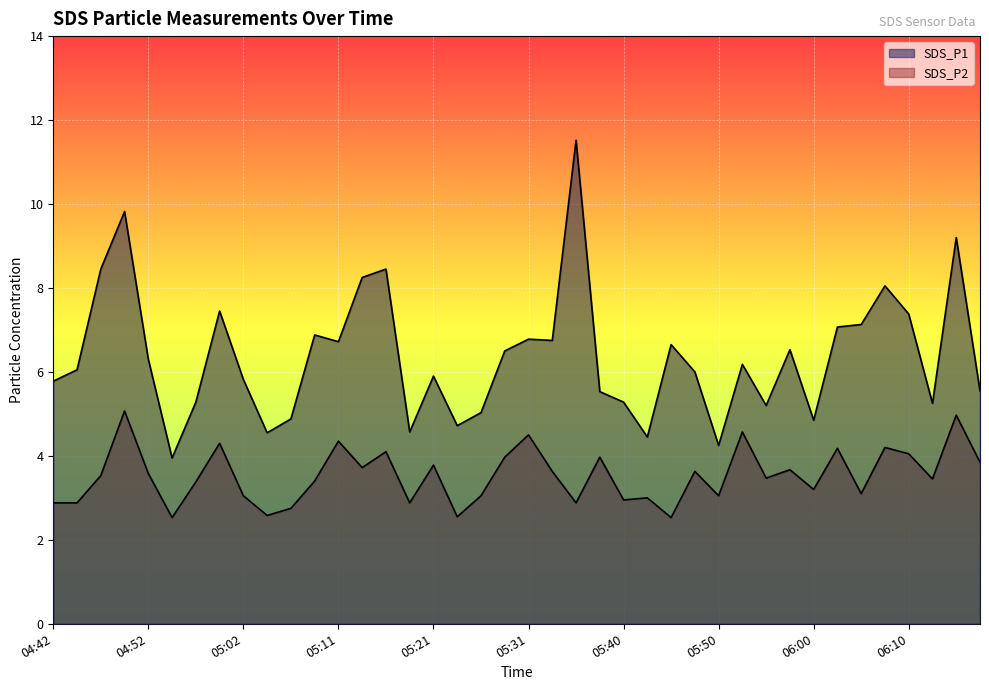

Where does the SDS_P2 series first go above 3?

04:47